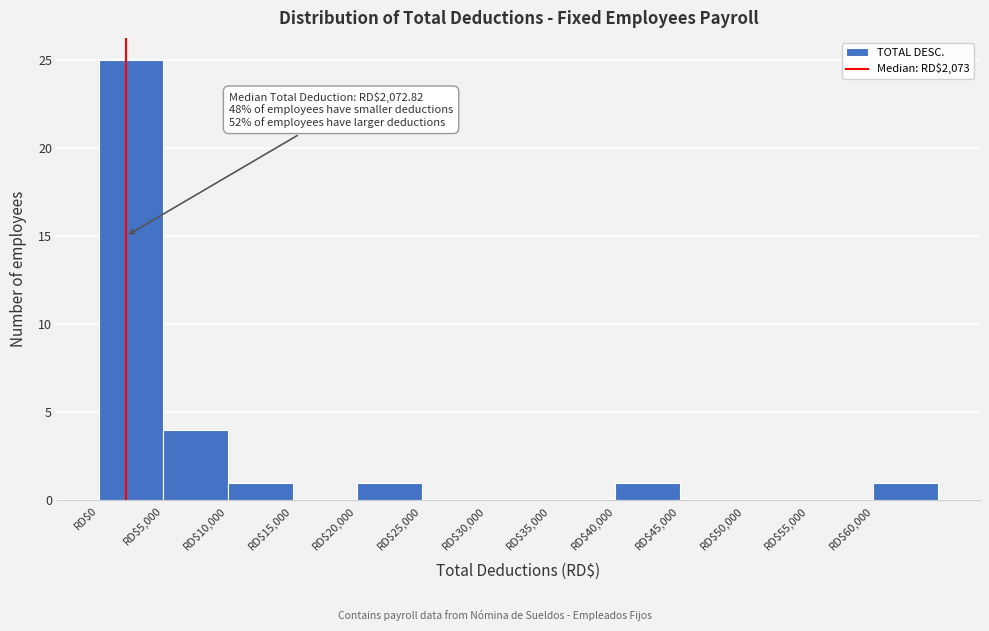

Over which range of the x-axis is the bar tallest?

0 to 5000